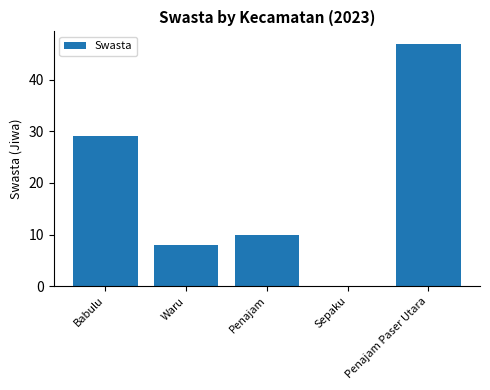

Is it true that the value at Babulu is 45?

False